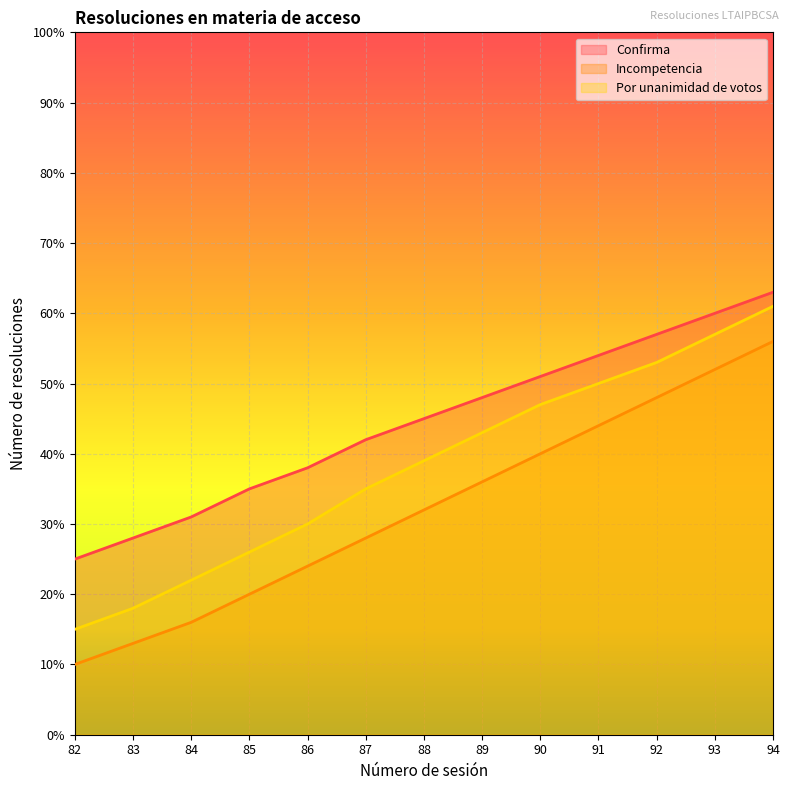

At which category is the sum across all series the highest?

94